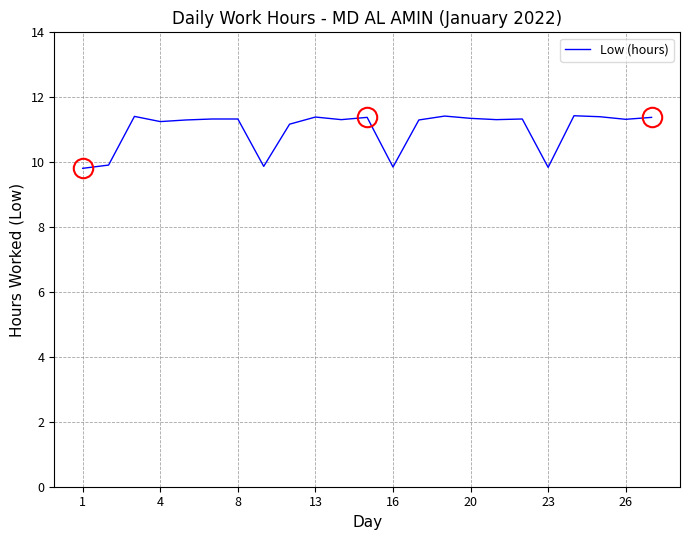

What is the maximum value shown in the chart?

11.4